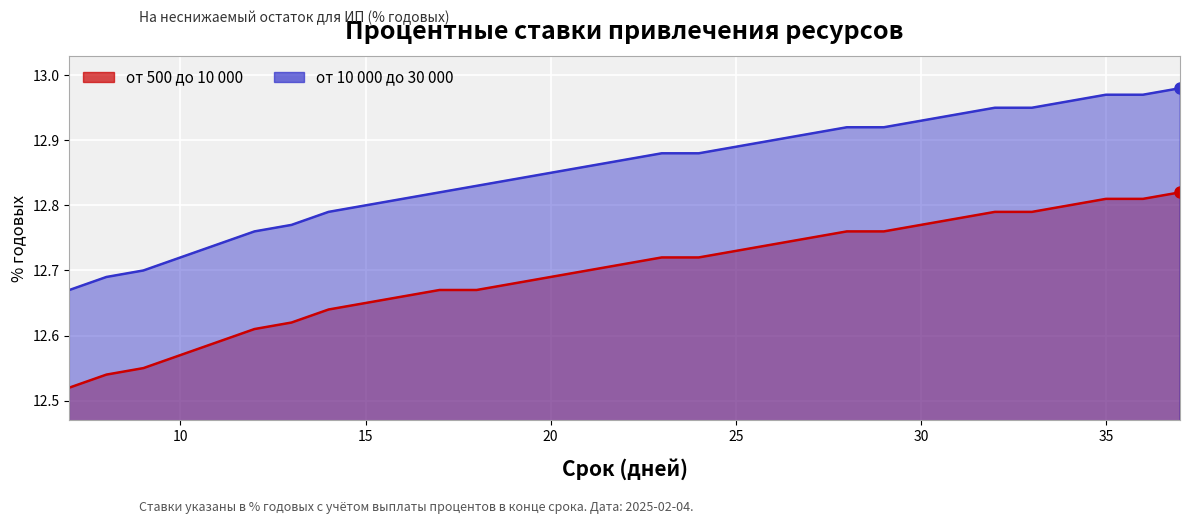

How many data points does each series have?

31